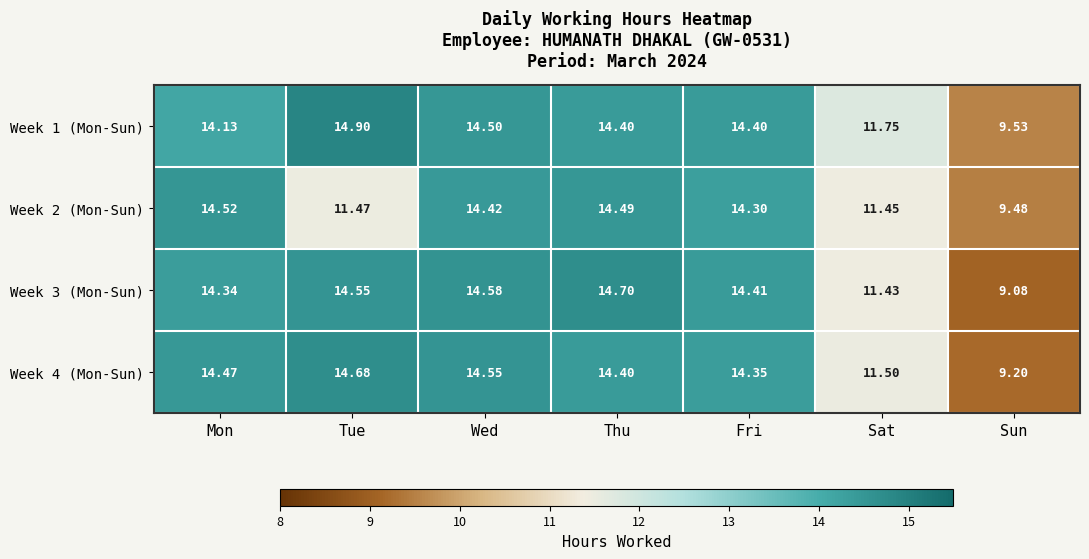

Is the value of Week 3 (Mon-Sun) at Tue greater than the value of Week 2 (Mon-Sun) at Tue?

Yes